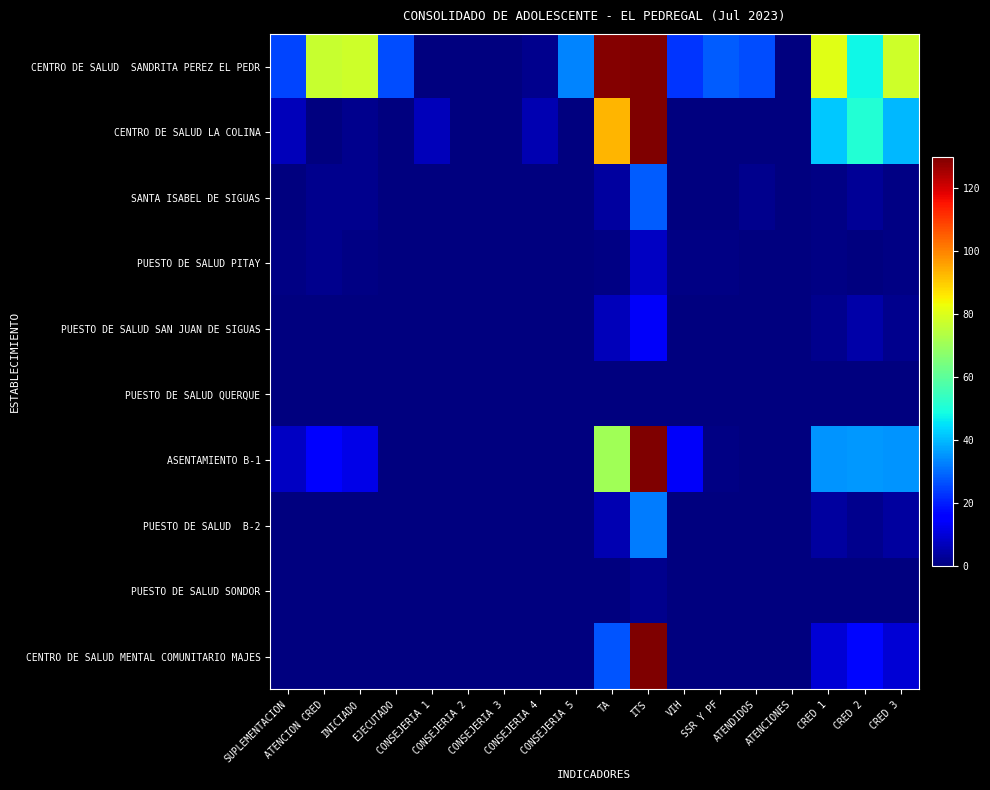

Between INICIADO and TA, which series saw the biggest shift?

CENTRO DE SALUD LA COLINA